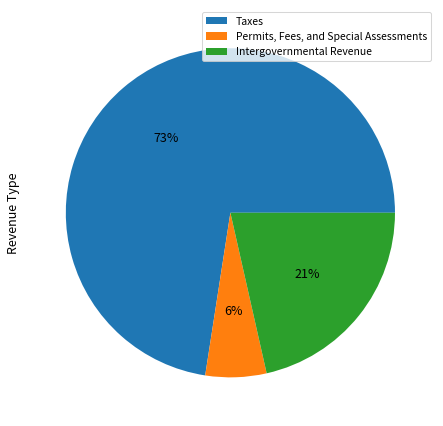

Does Taxes account for over 50% of the chart?

Yes